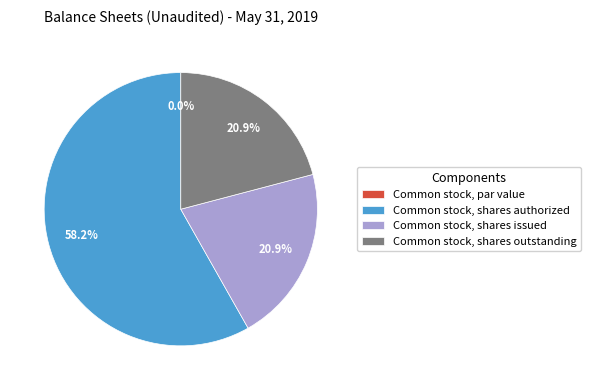

To the nearest percent, what is the difference between the Common stock, par value and Common stock, shares issued slice percentages?

21%